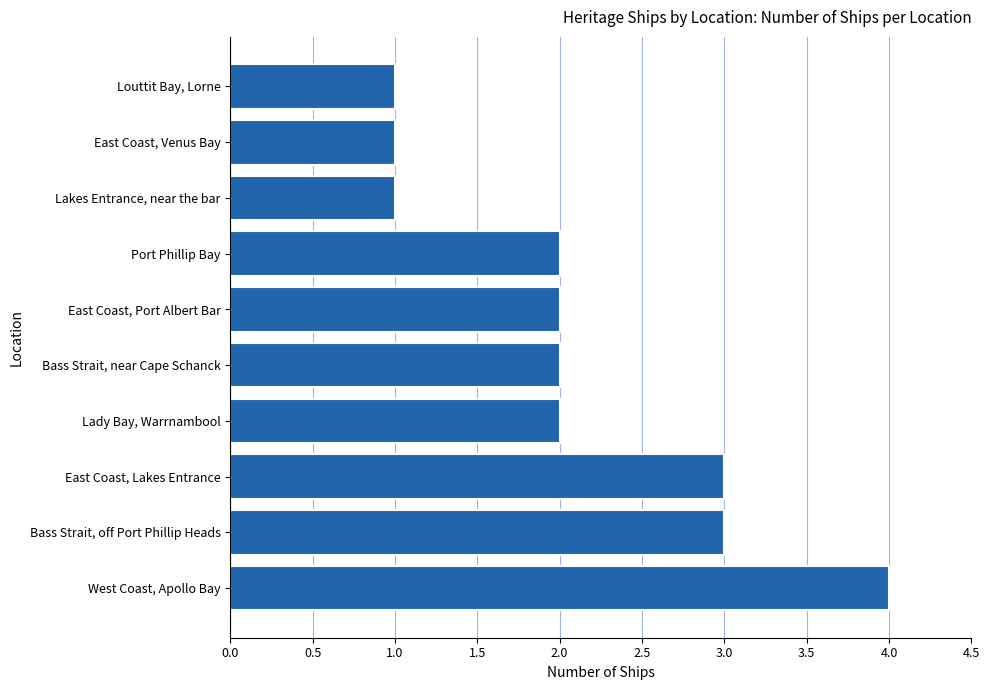

Count the values in the range 1 to 3.

9